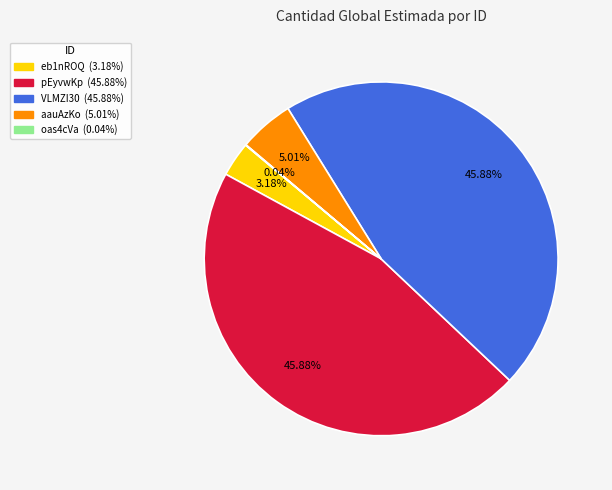

Does any single category account for the majority?

No